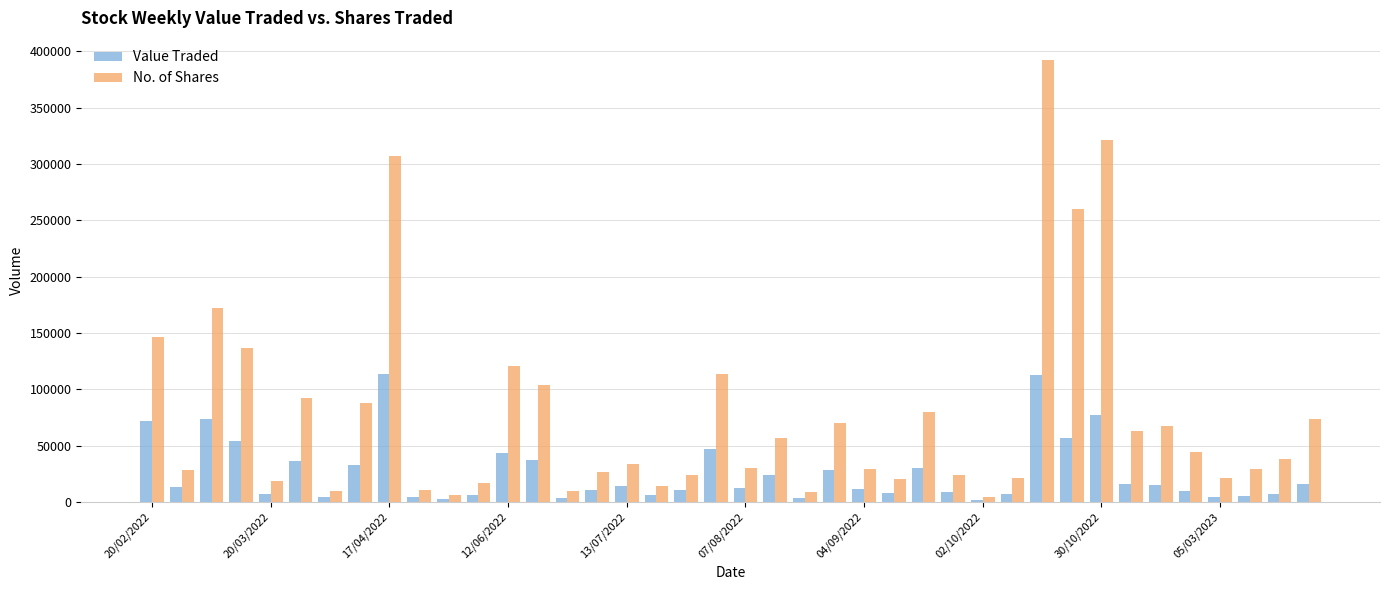

At how many categories does at least one series exceed 233990?

4